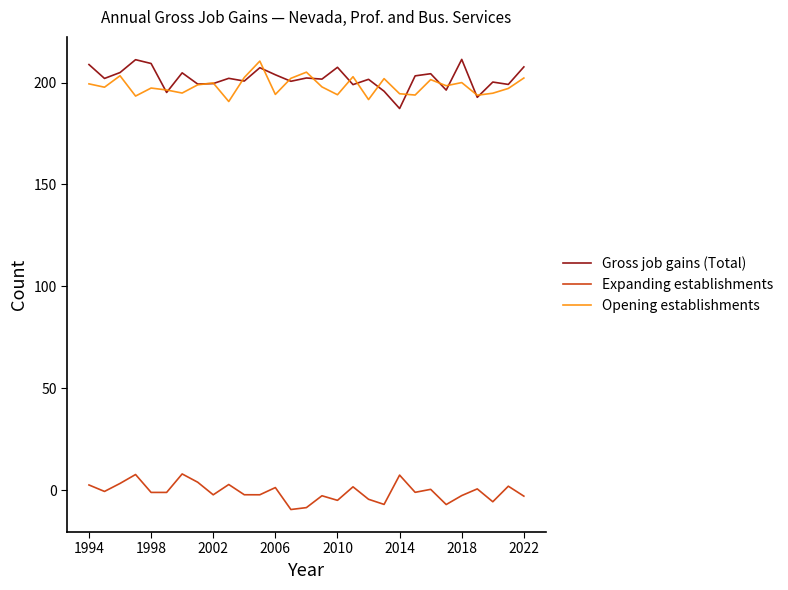

Which series has the widest spread of values?

Gross job gains (Total)